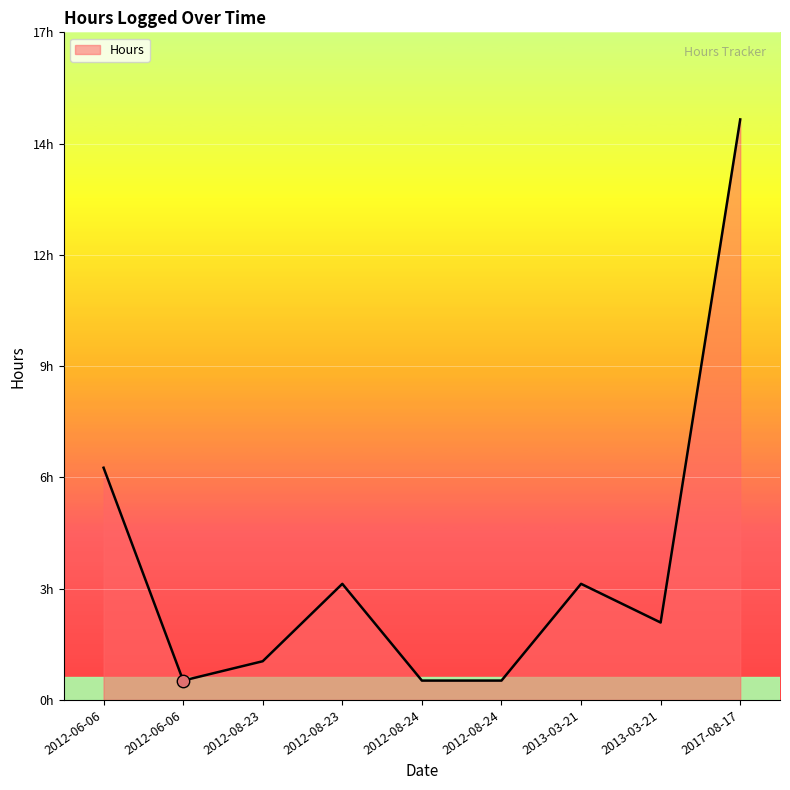

Which has a higher value, 2013-03-21 or 2012-08-23?

2012-08-23